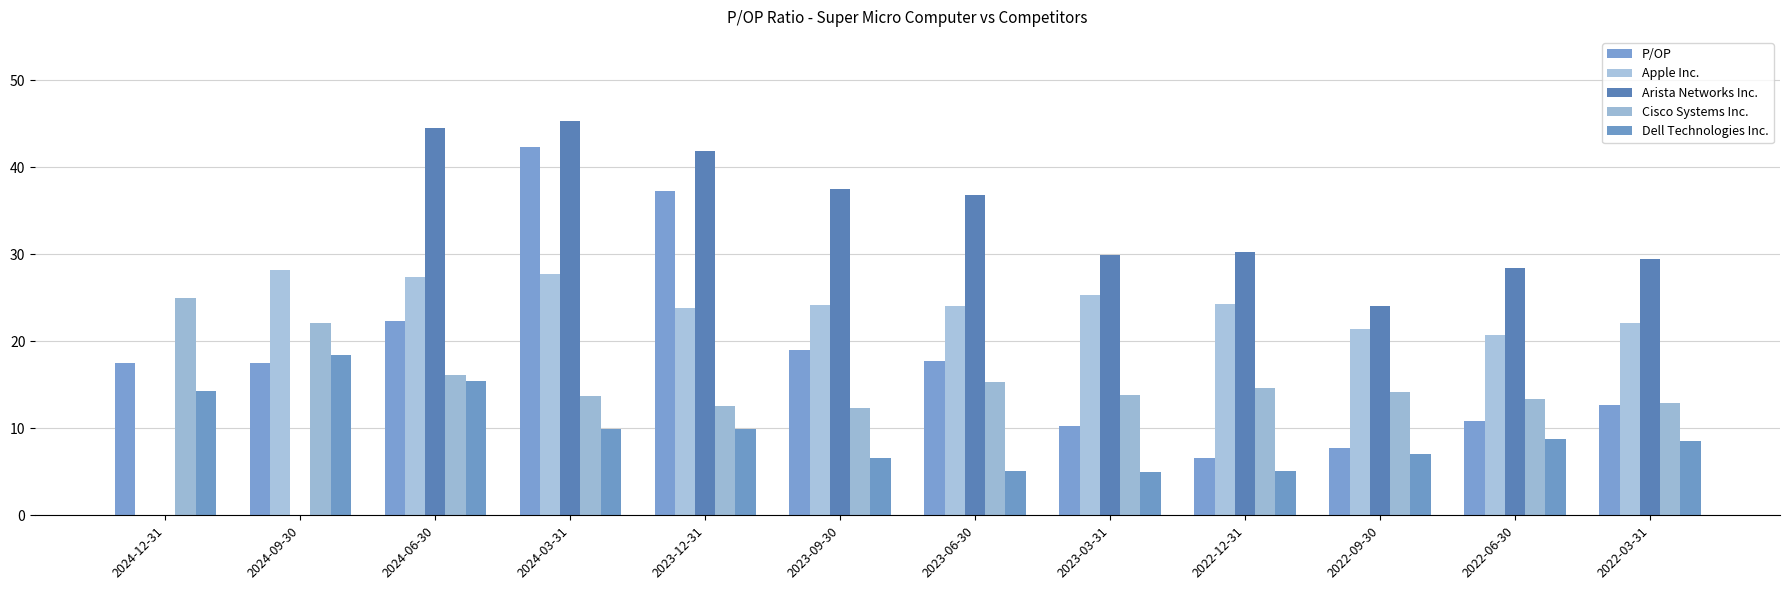

At how many categories does at least one series exceed 8?

12